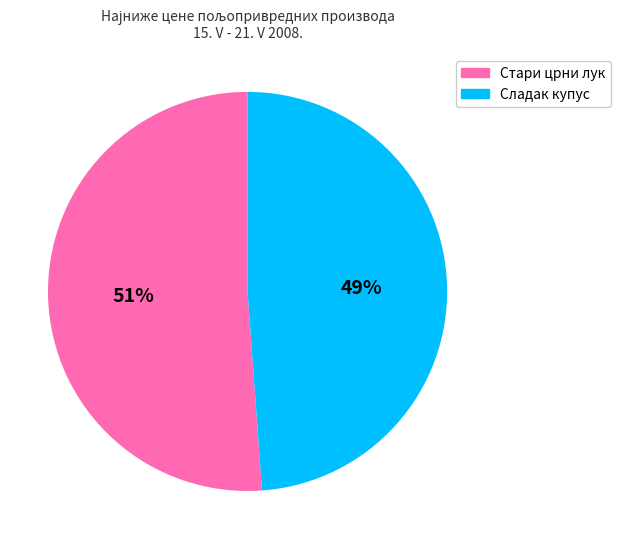

To the nearest percent, what is the average slice percentage?

50%